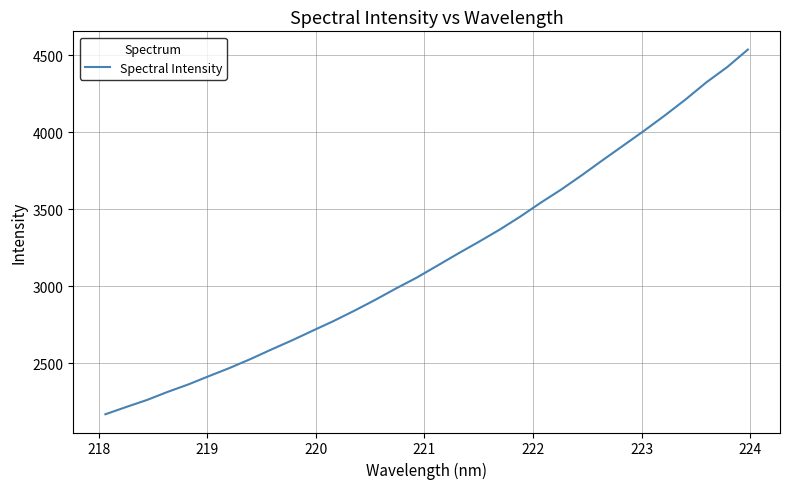

What is the average value?

3187.2